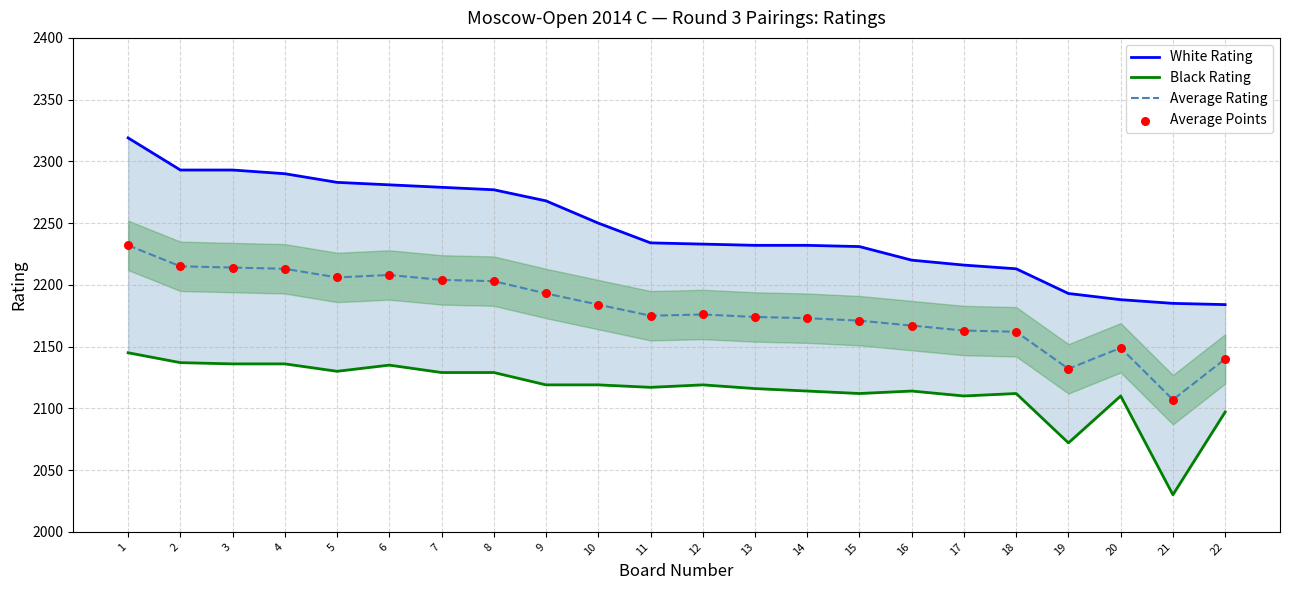

What are all the series names shown in the legend?

White Rating, Black Rating, Average Rating, Average Points